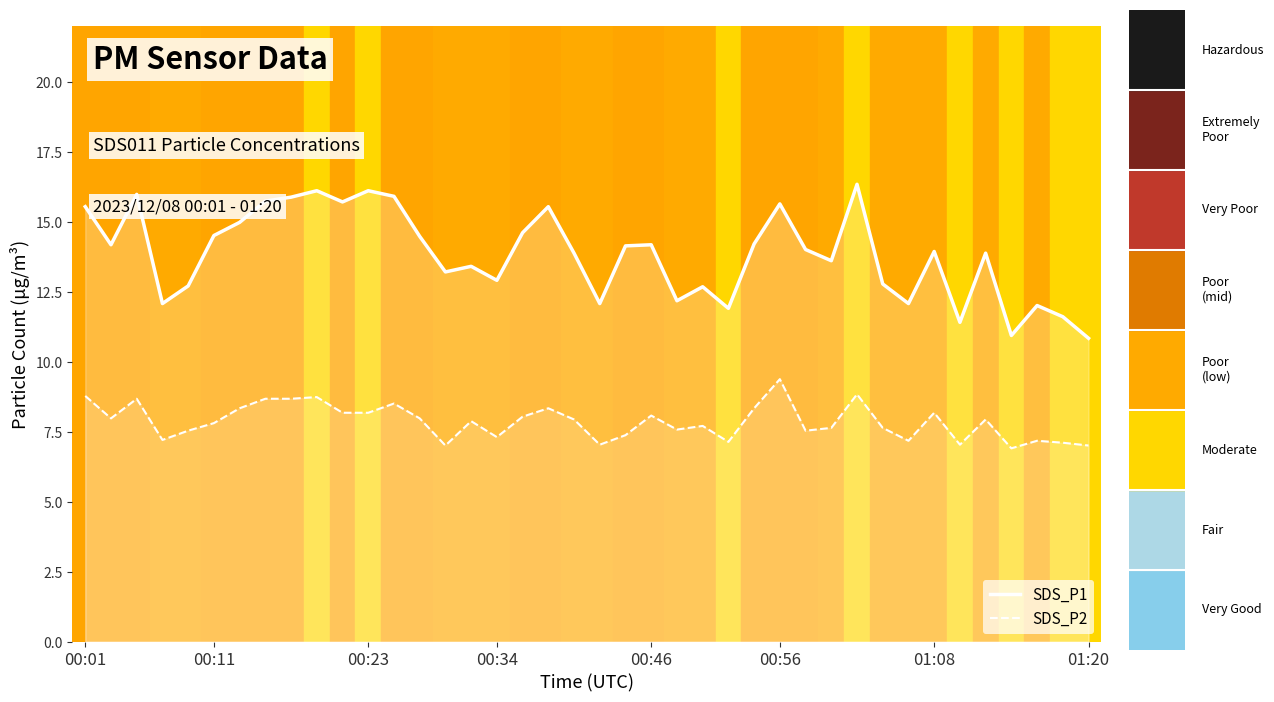

What is the average value of the SDS_P2 line series?

7.9